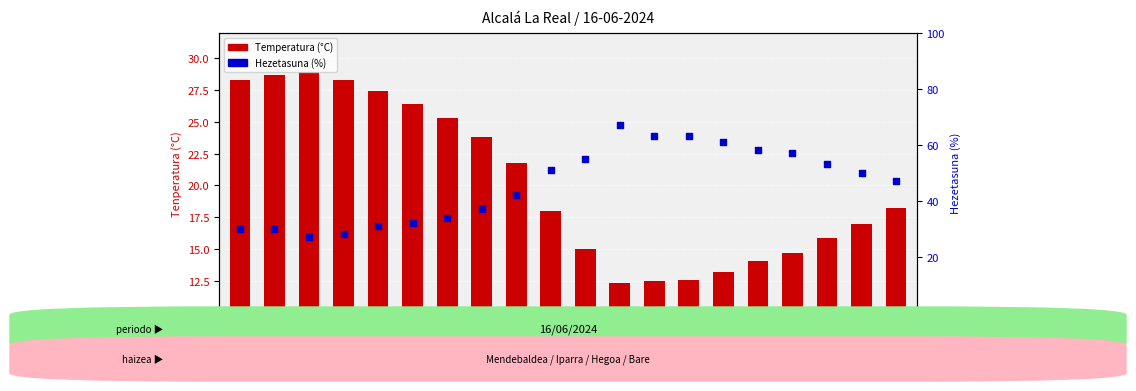

At how many categories does at least one series exceed 25?

20